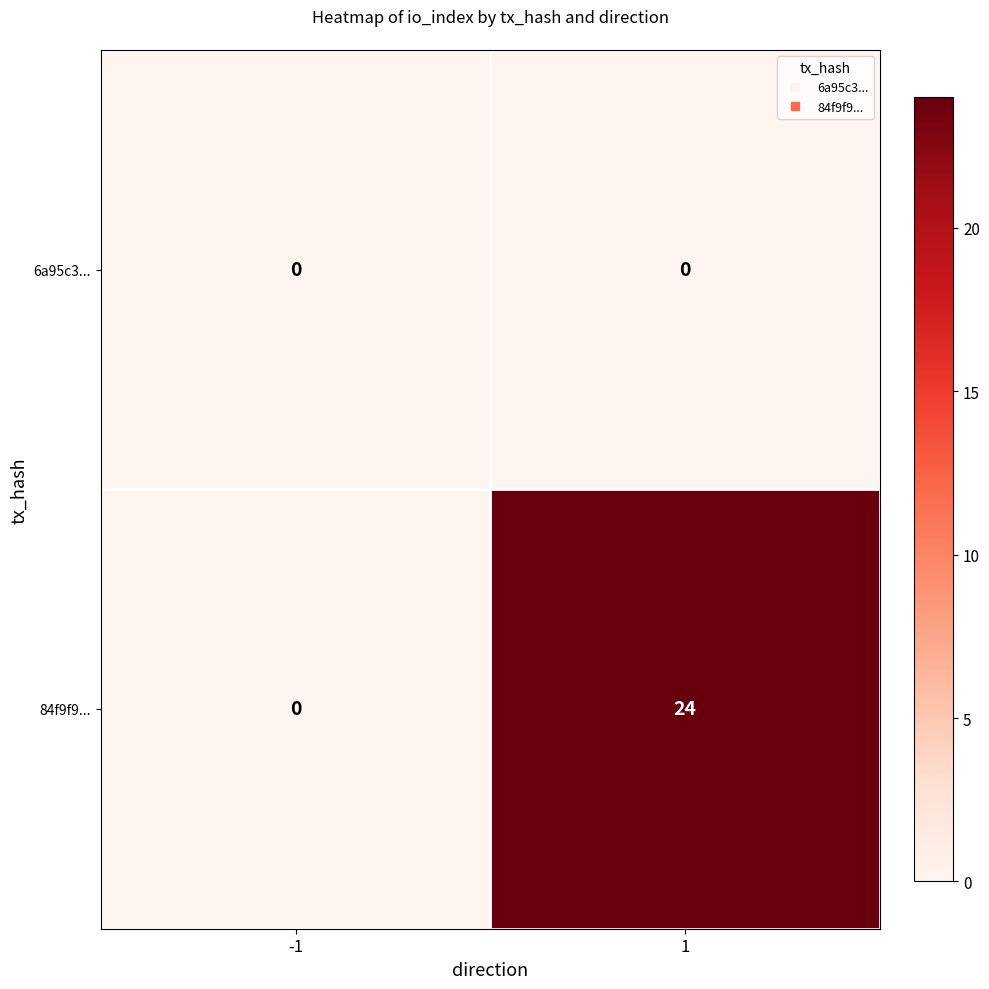

Rank the series by their average value, from lowest to highest.

6a95c3..., 84f9f9...